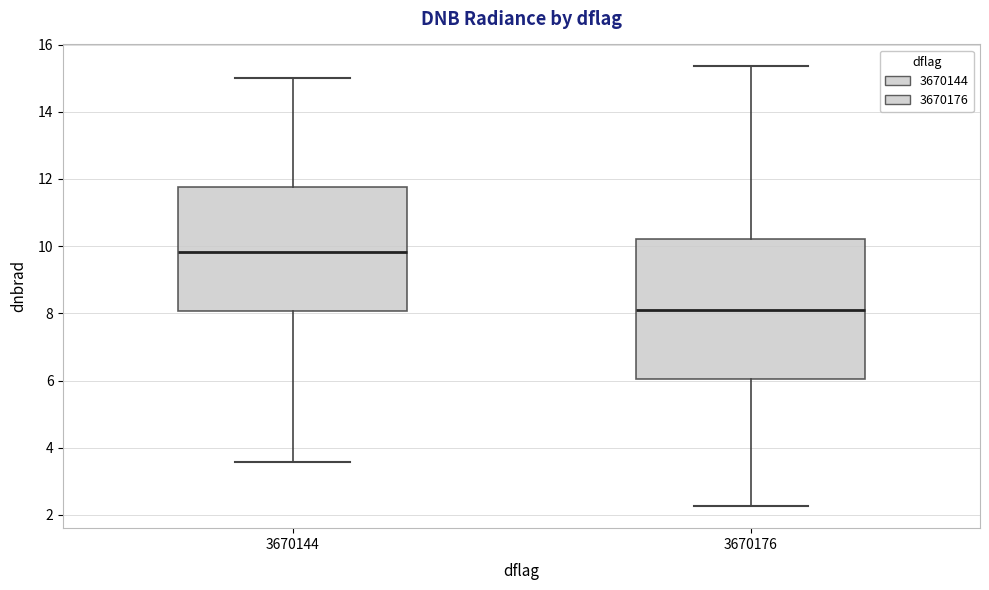

Reading left to right, transcribe this box plot: for each box, give where its median line is, the range the box spans, and where its two whiskers end, as read against the y-axis. The values are not printed on the chart, so give them approximately, as read against the axis.

3670144: median 9.8, box 8.0 to 11.8, whiskers 3.6 to 15.0
3670176: median 8.2, box 6.0 to 10.2, whiskers 2.2 to 15.4